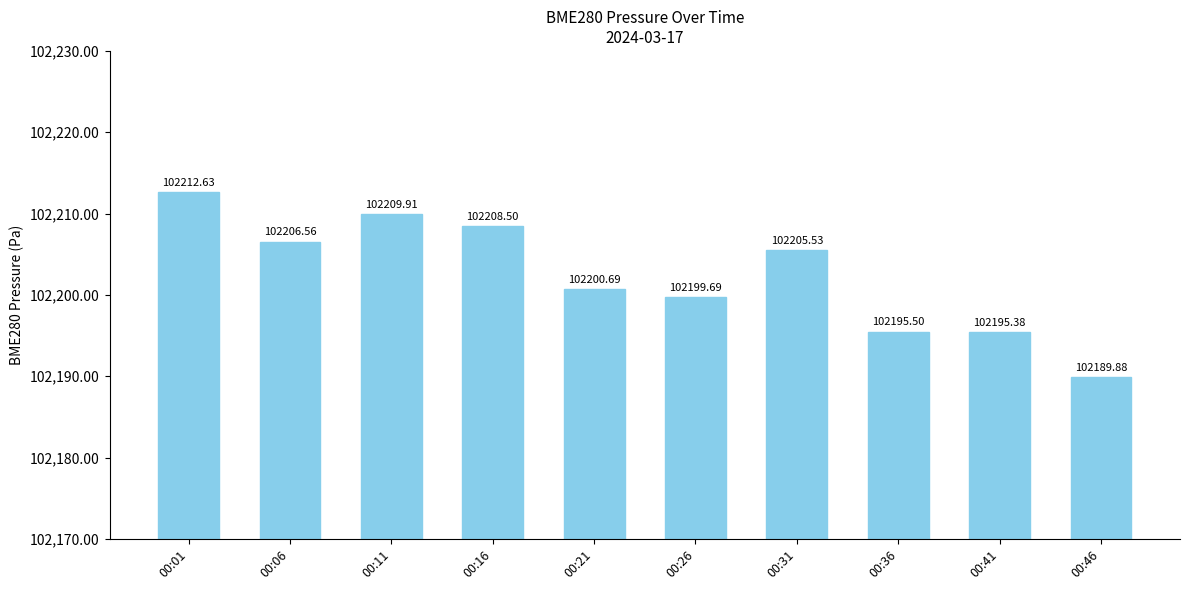

What is the approximate value at 00:11?

102209.9